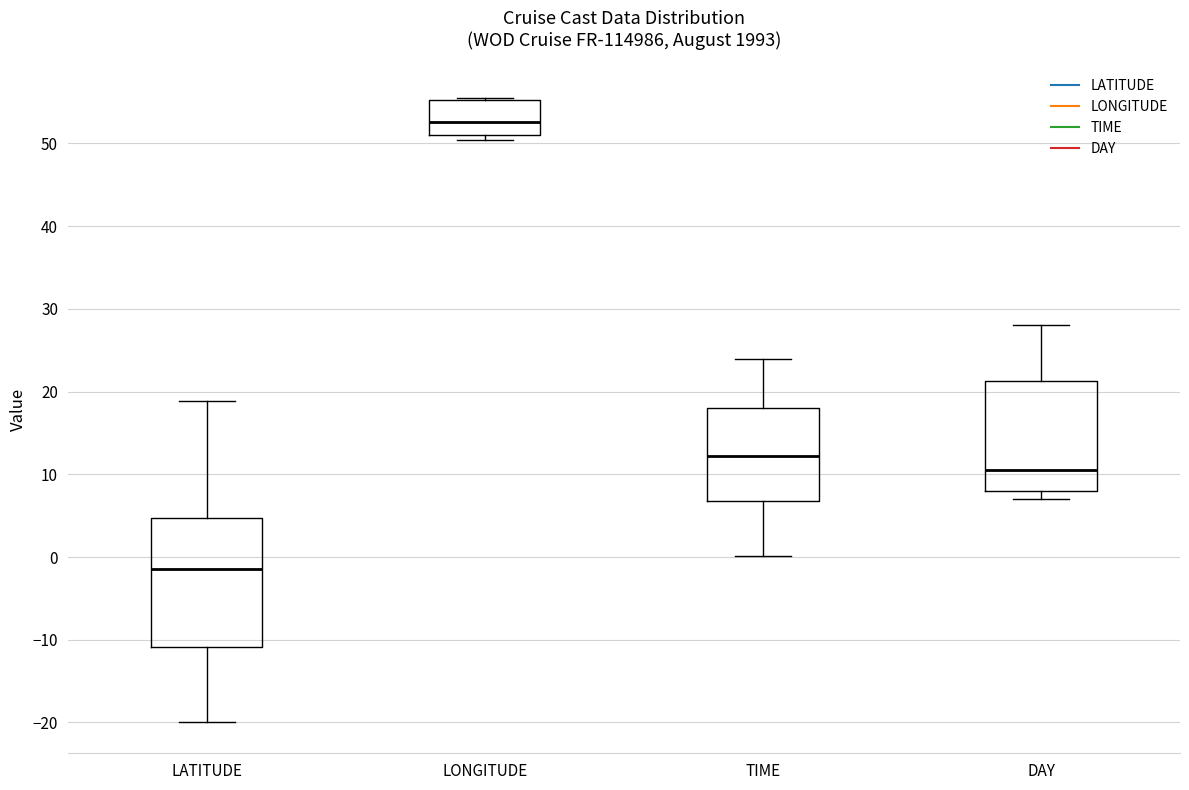

Reading left to right, read every box against the y-axis: the position of its median line, the range the box covers, and the ends of its whiskers. The values are not printed on the chart, so give them approximately, as read against the axis.

LATITUDE: median -1, box -11 to 5, whiskers -20 to 19
LONGITUDE: median 53, box 51 to 55, whiskers 50 to 56
TIME: median 12, box 7 to 18, whiskers 0 to 24
DAY: median 11, box 8 to 21, whiskers 7 to 28